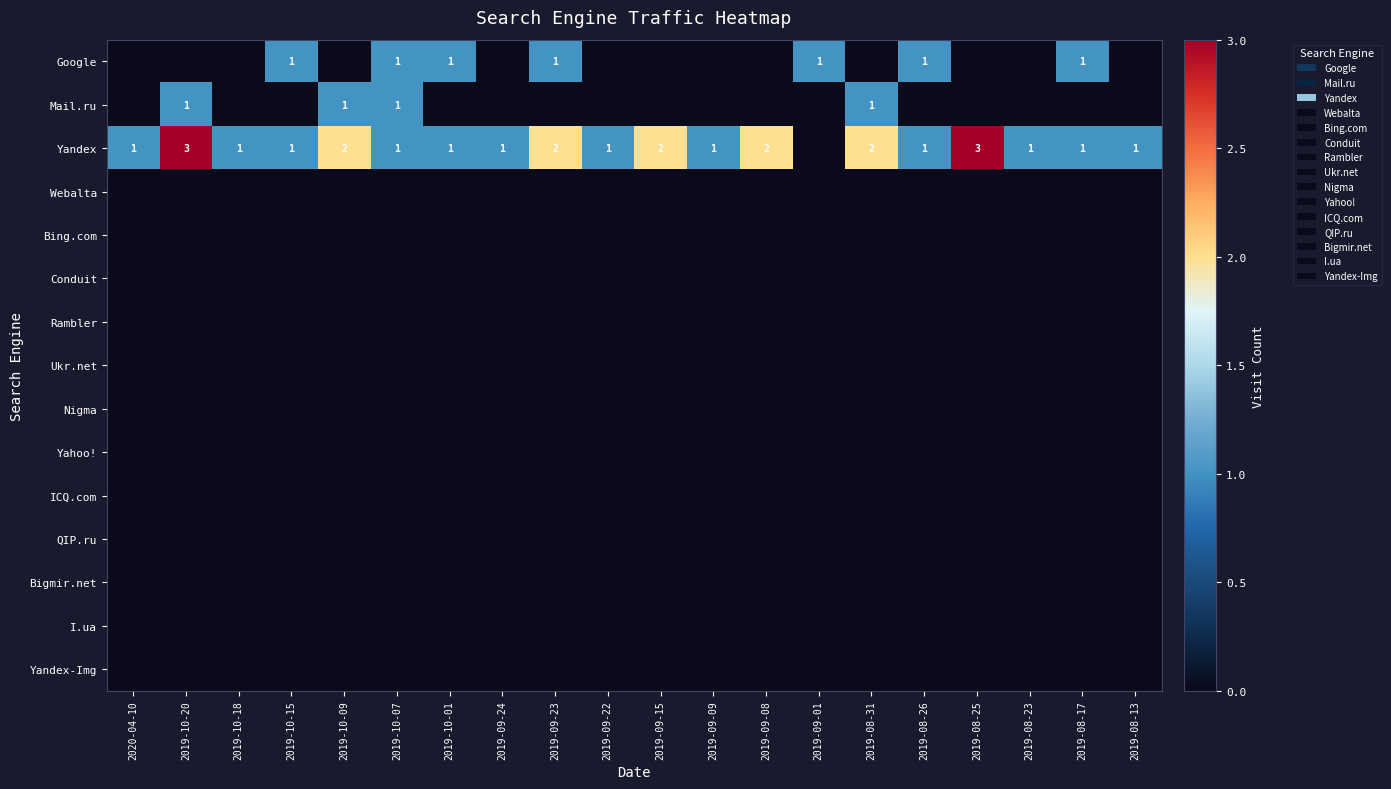

How many values in the Mail.ru series exceed 0?

4